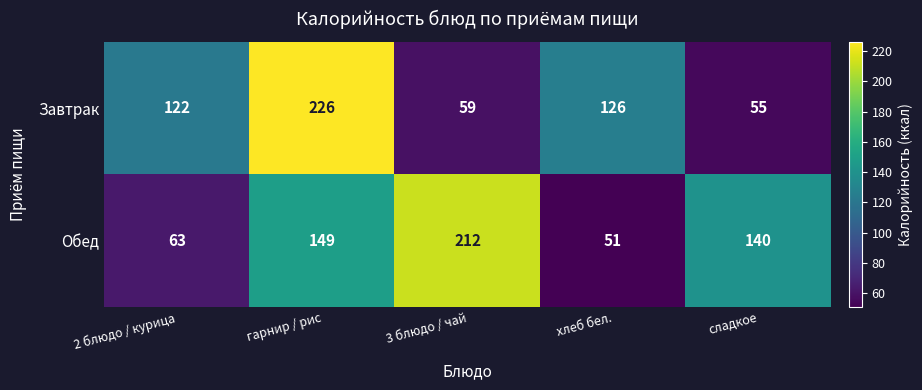

What is the total value across all series at гарнир / рис?

375